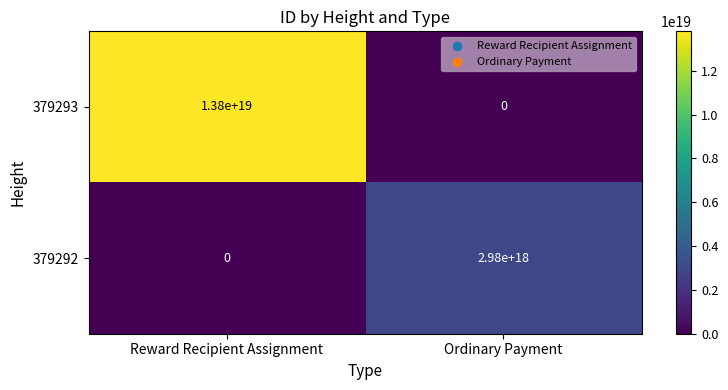

Which series has the largest range (max minus min)?

379293